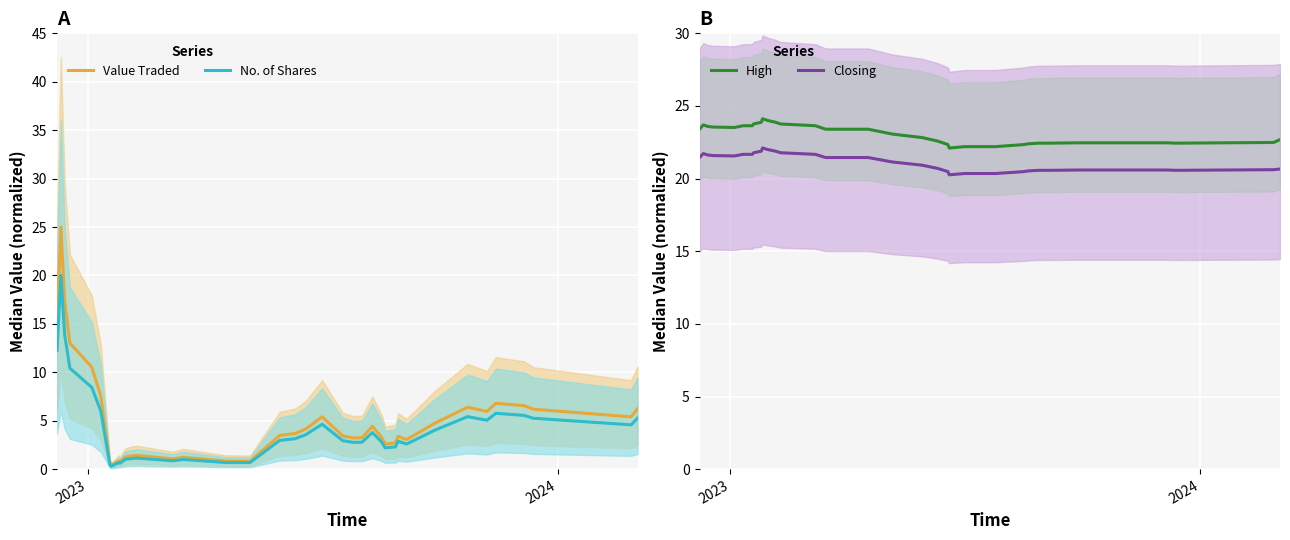

True or false: High and Closing intersect in this chart.

False